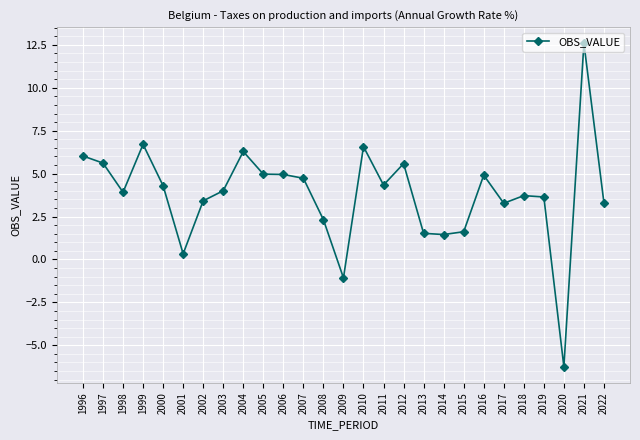

What is the sum of all values?

102.7